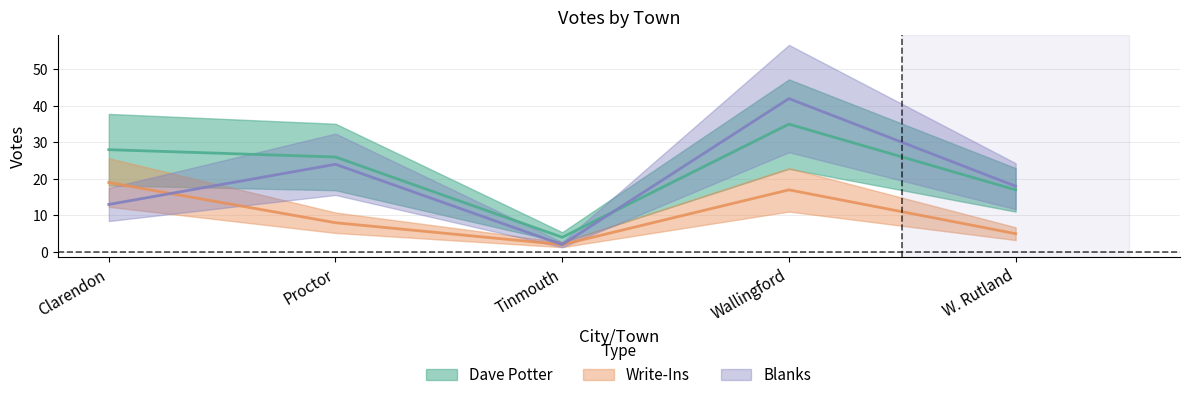

What is the sum of all Write-Ins values?

51